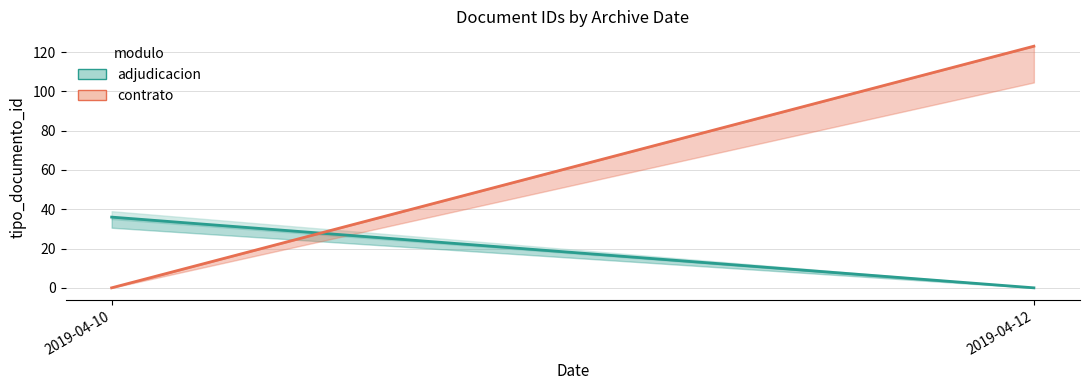

Is the value of contrato at 2019-04-10 greater than the value of adjudicacion at 2019-04-10?

No